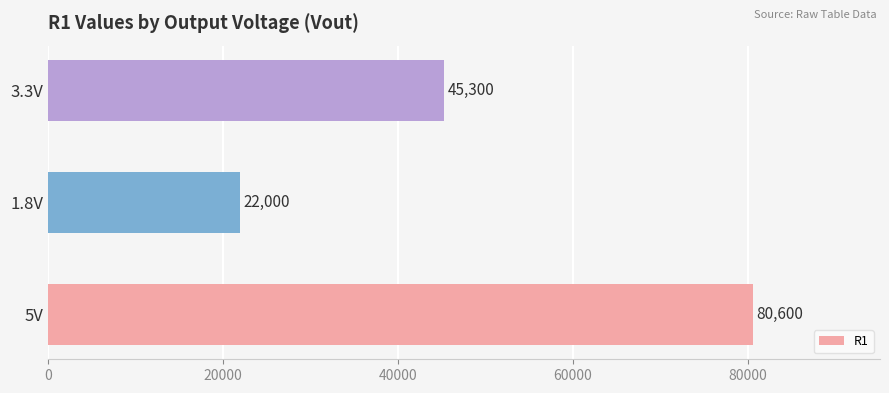

At which category does the chart reach its minimum across all series?

1.8V